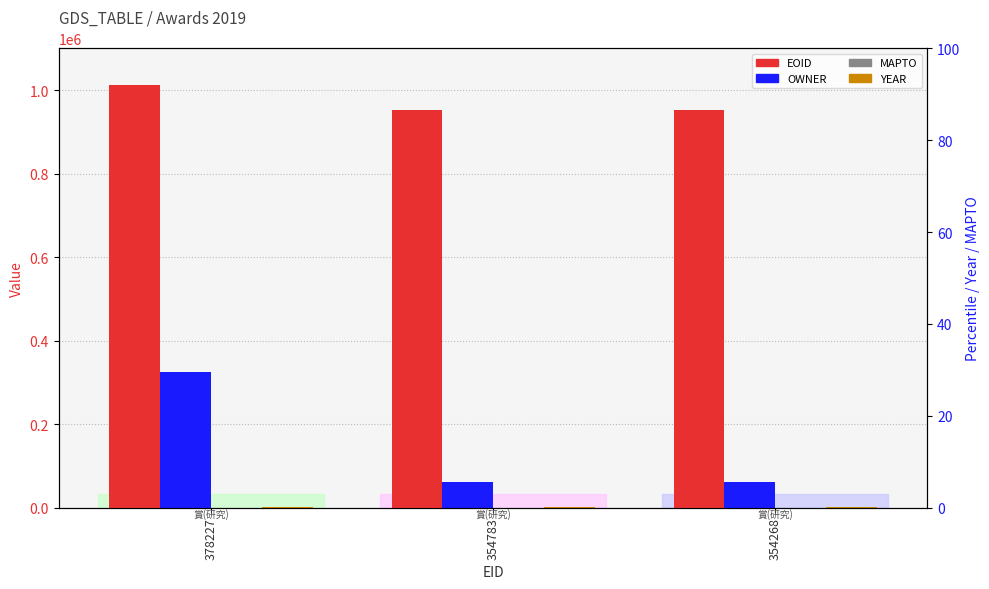

Are the bars grouped side by side (vs. stacked)?

Yes